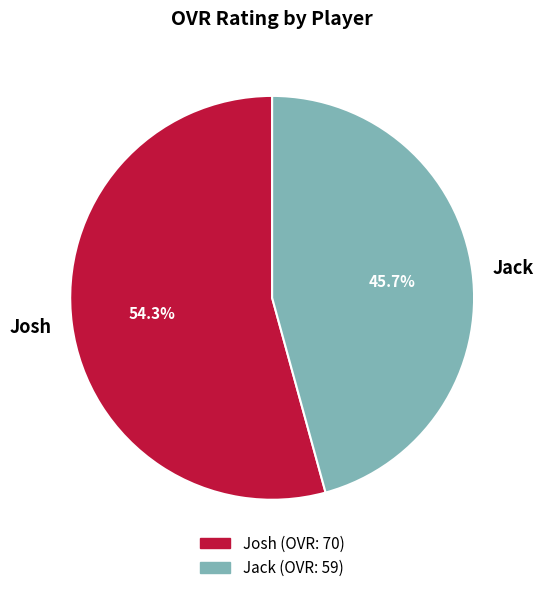

Does any single category account for the majority?

Yes